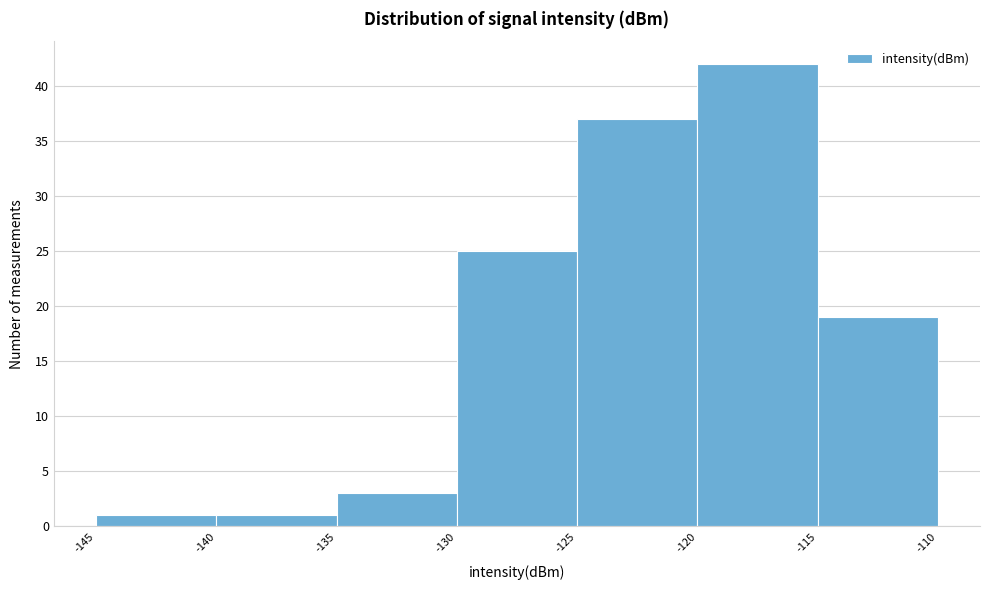

Which range on the x-axis has the tallest bar?

-120 to -115